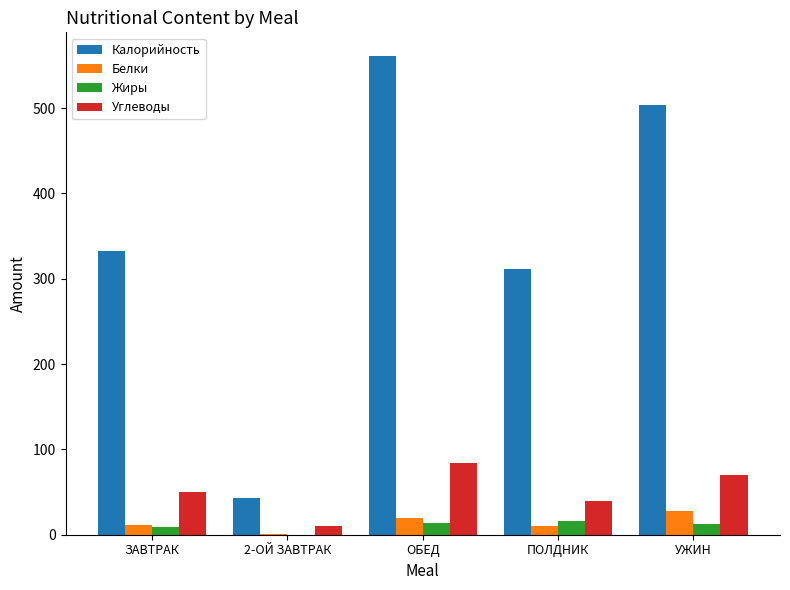

Read the Белки value at ОБЕД.

20.0